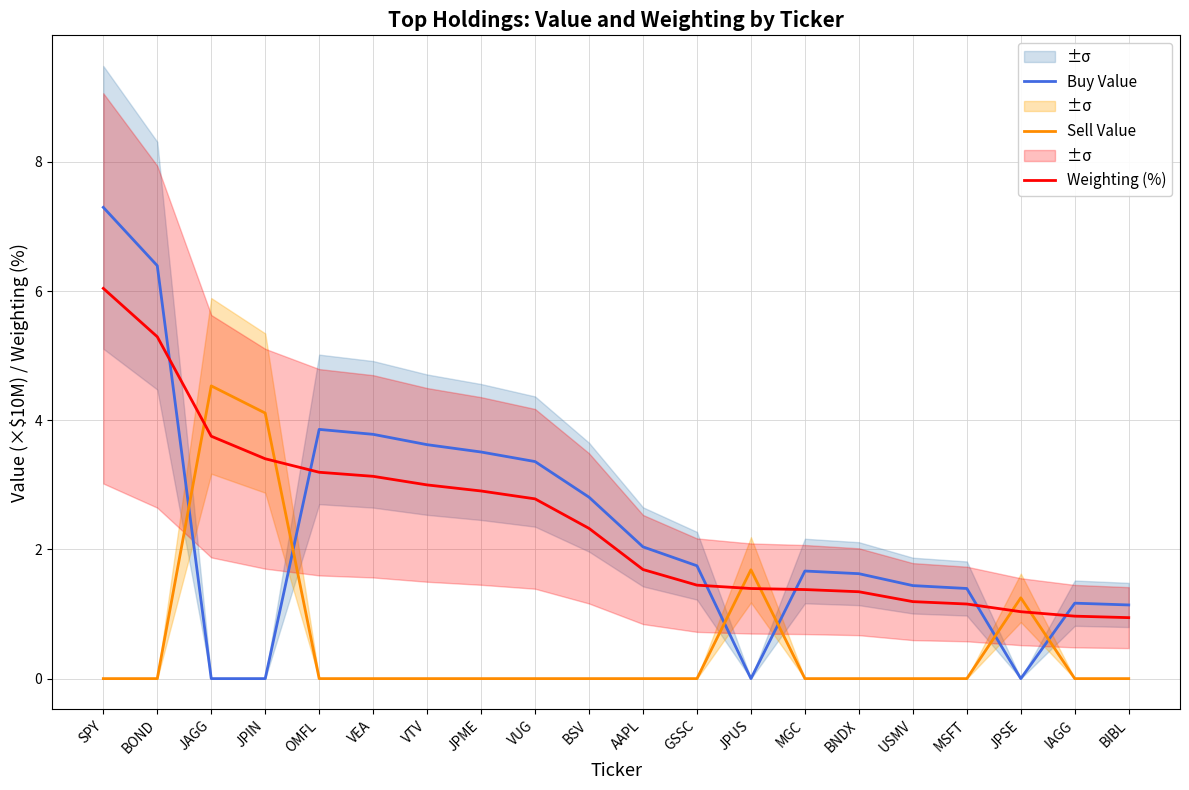

List the labels in order of Weighting (%) value, smallest first.

BIBL, IAGG, JPSE, MSFT, USMV, BNDX, MGC, JPUS, GSSC, AAPL, BSV, VUG, JPME, VTV, VEA, OMFL, JPIN, JAGG, BOND, SPY